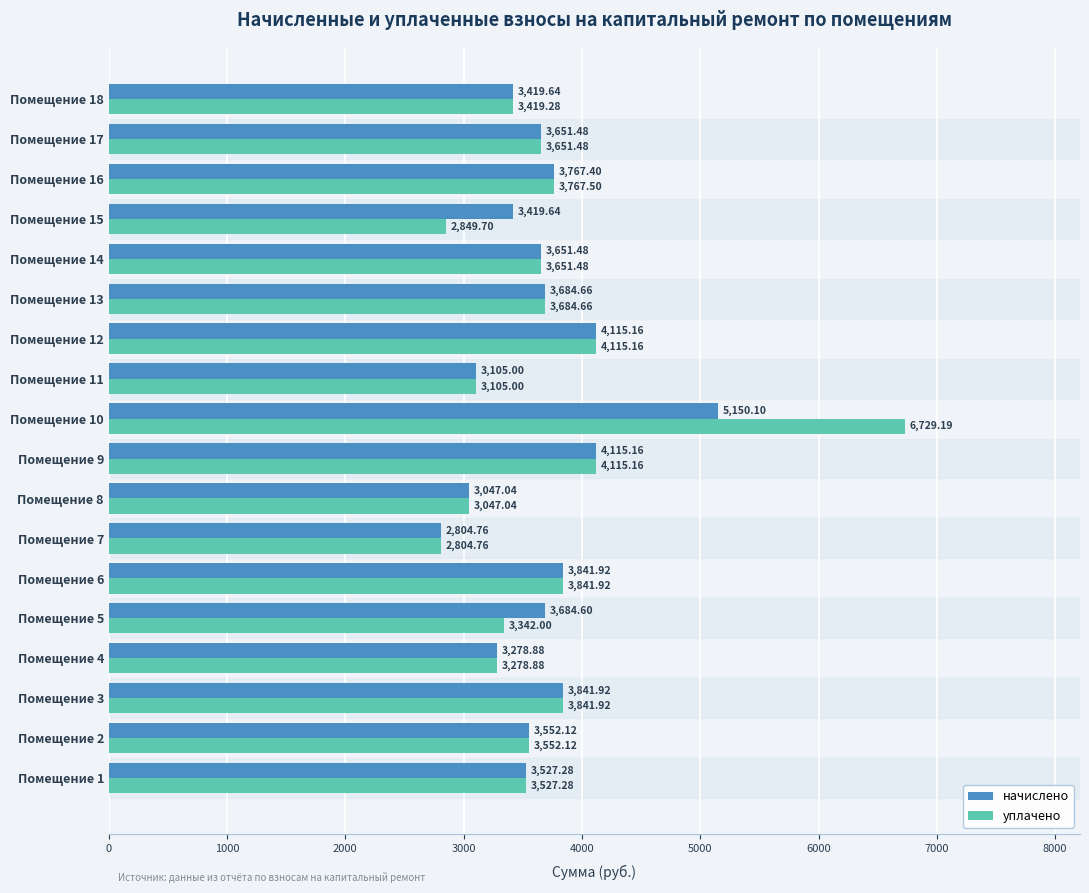

List the series in order of their peak value, lowest first.

начислено, уплачено